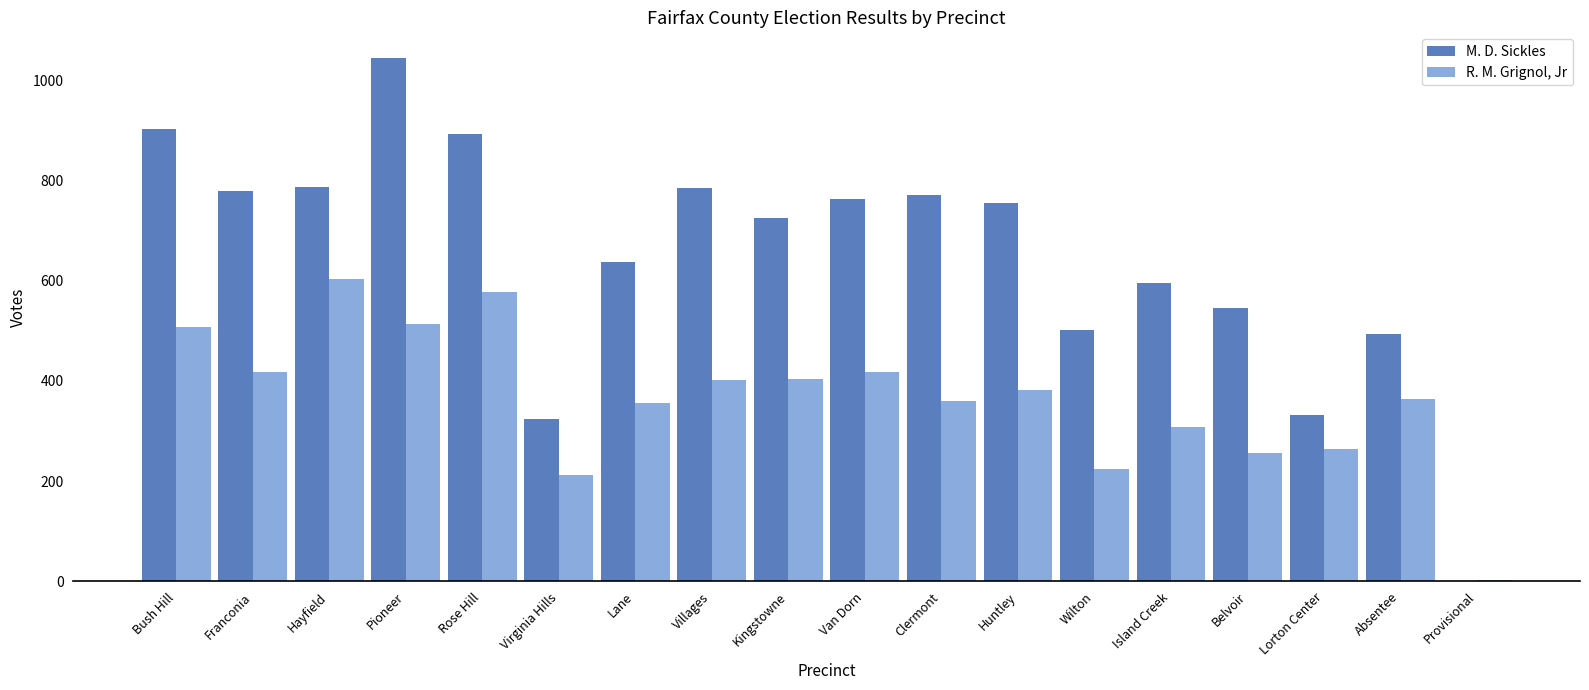

The R. M. Grignol, Jr series shows 652 at Kingstowne. True or false?

False